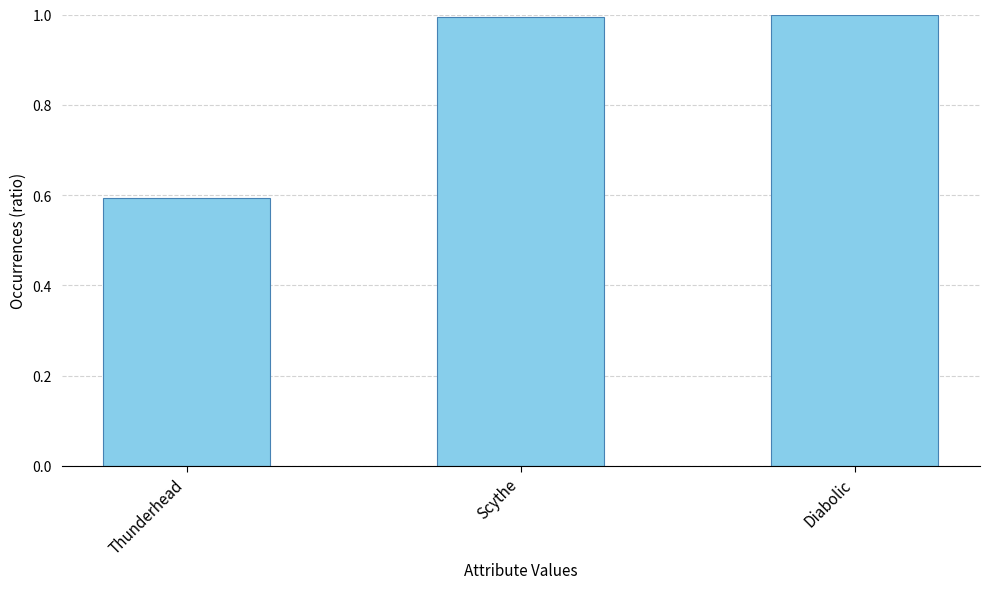

What is the sum of all values?

2.6